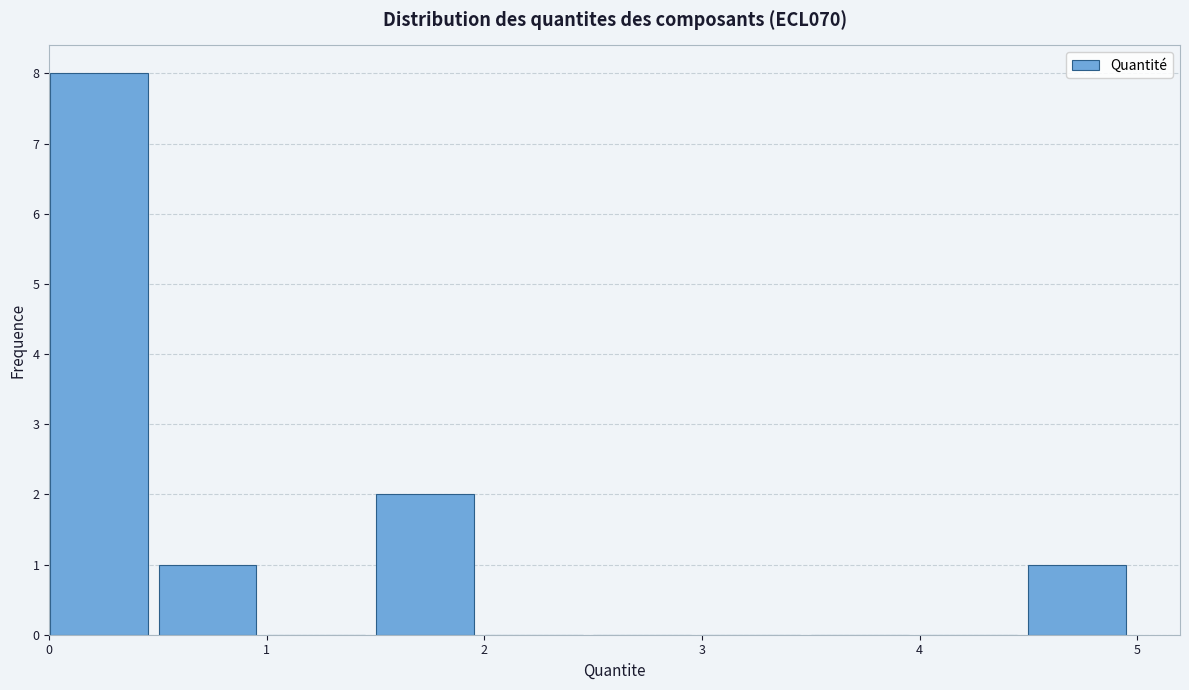

Reading left to right, transcribe this chart: for each bar, give the range it covers on the x-axis and its height. Neither the bar edges nor the heights are printed on the chart, so give them approximately, as read against the axes.

0.0 to 0.5: 8
0.5 to 1.0: 1
1.0 to 1.5: 0
1.5 to 2.0: 2
2.0 to 2.5: 0
2.5 to 3.0: 0
3.0 to 3.5: 0
3.5 to 4.0: 0
4.0 to 4.5: 0
4.5 to 5.0: 1